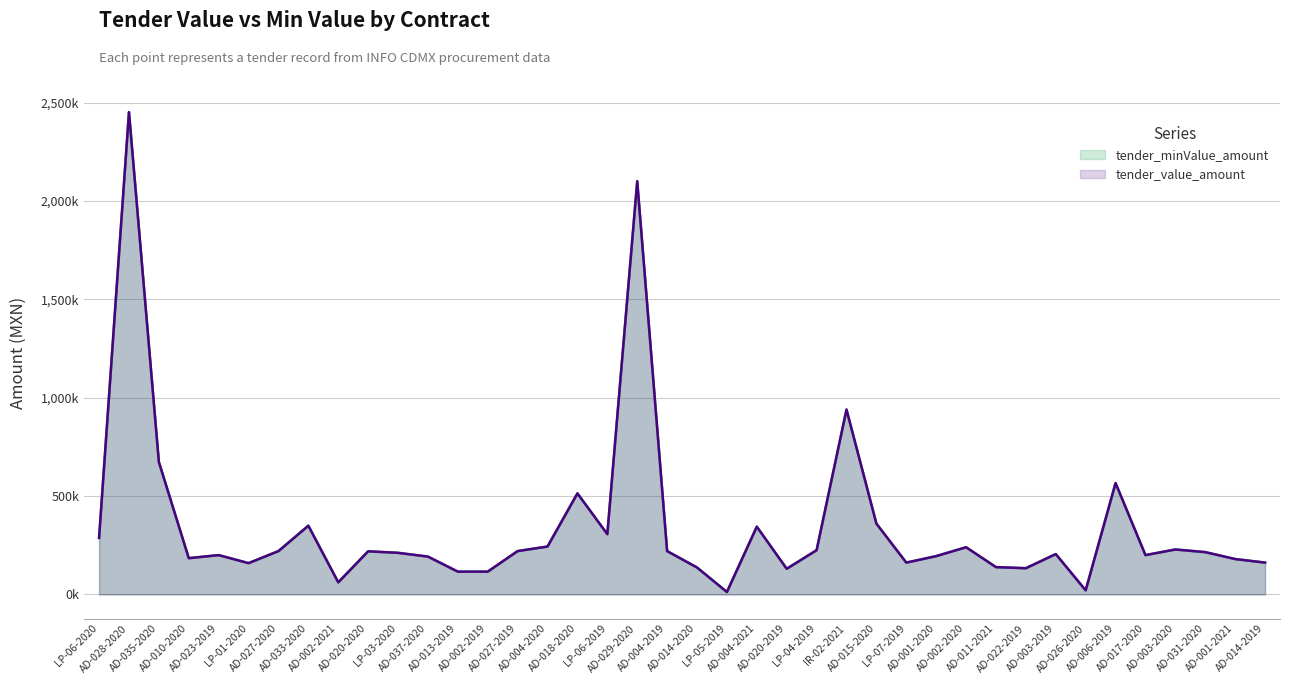

True or false: tender_minValue_amount and tender_value_amount cross at least once.

False